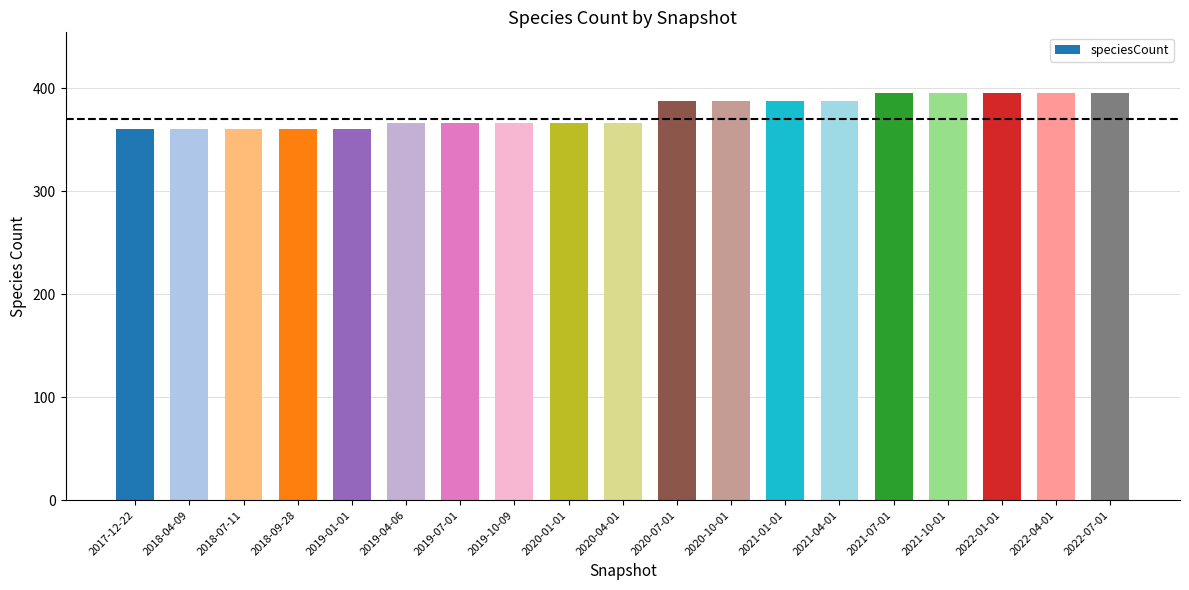

Reading left to right, list all the values displayed in this chart.

360	360	360	360	360	366	366	366	366	366	388	388	388	388	395	395	395	395	395